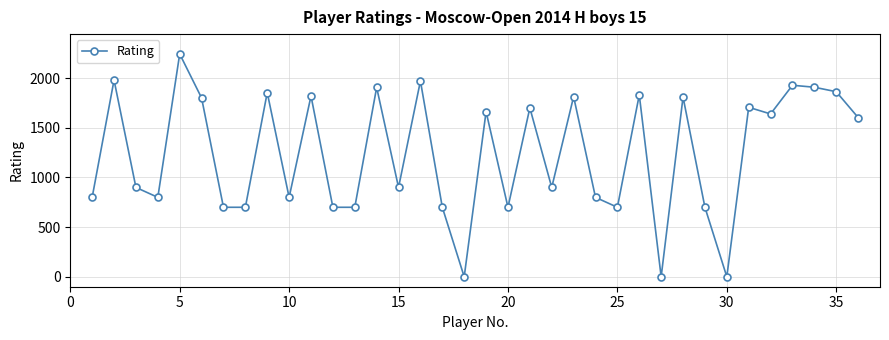

True or false: the data has more than 1 interior local peaks.

True